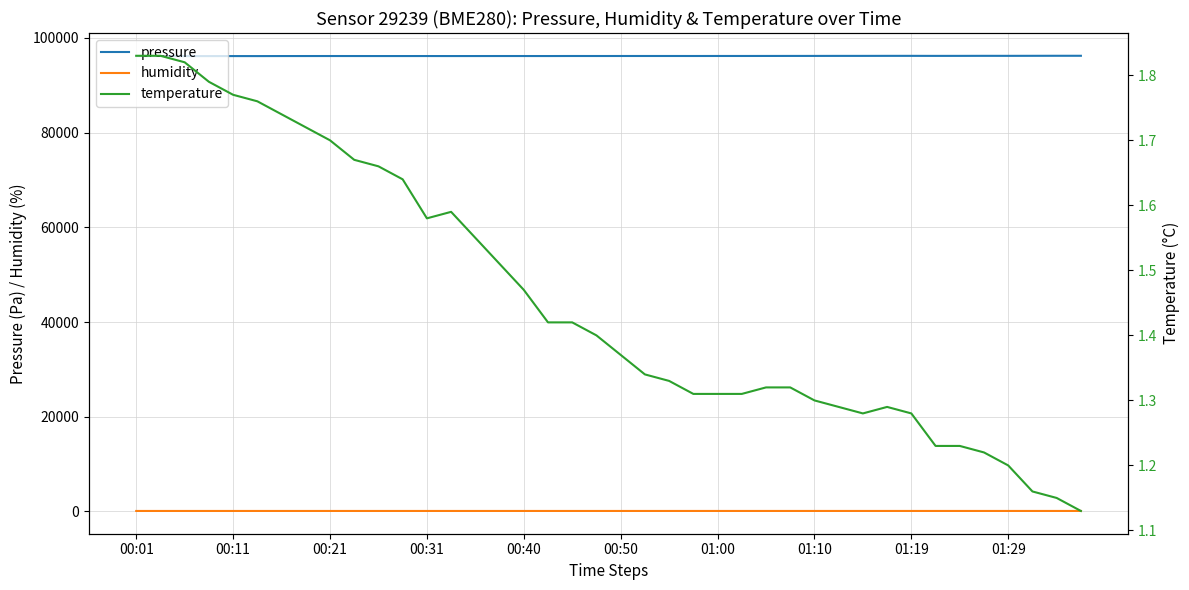

What is the sum of all temperature values?

58.2